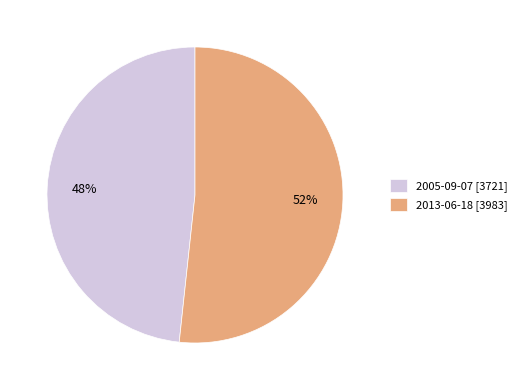

To the nearest percent, what portion does 2013-06-18 represent?

52%